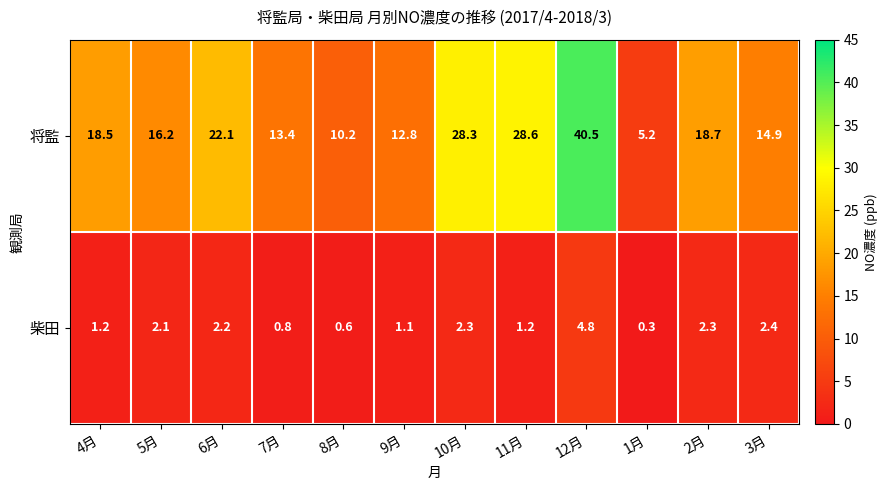

Read the 柴田 value at 9月.

1.1